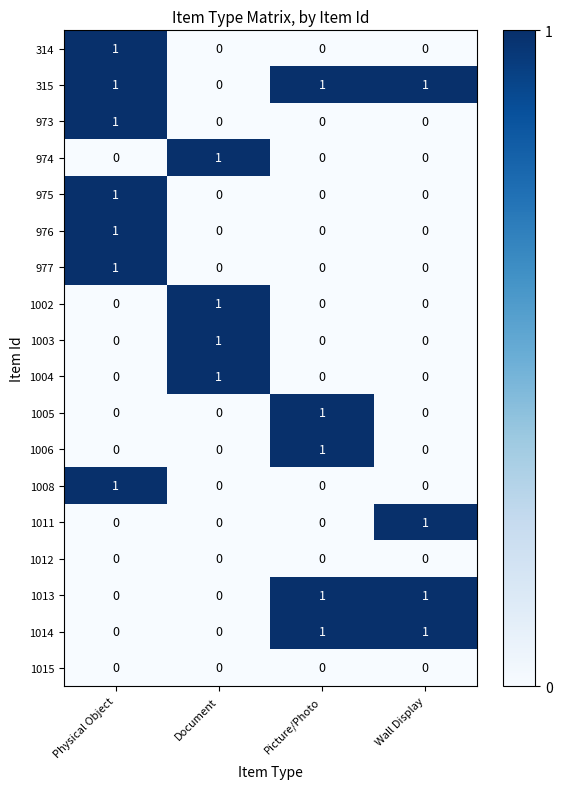

The value of 1011 at Wall Display is 1. True or false?

True